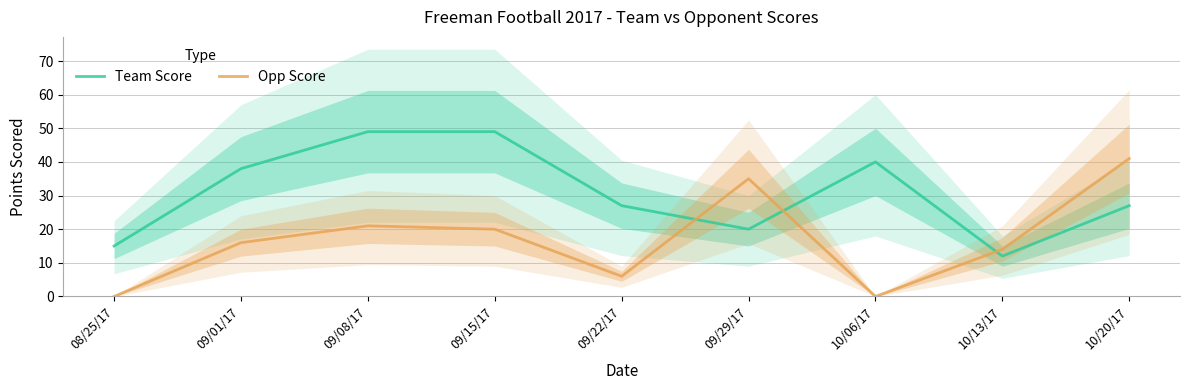

What is the difference between the highest and lowest values at 09/15/17?

29